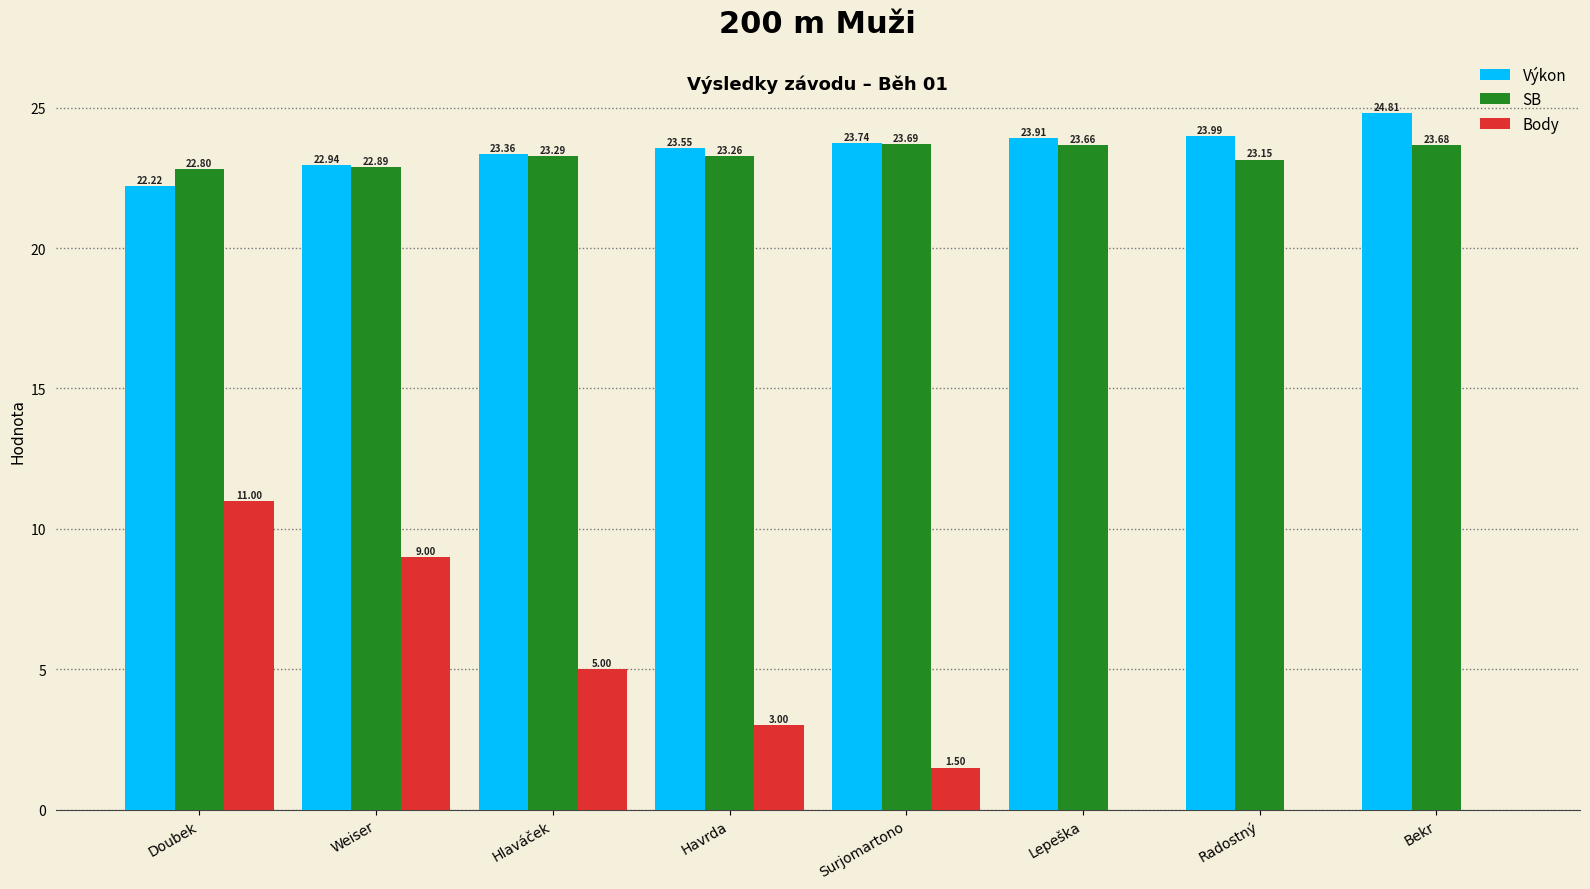

What is the average value of the Výkon series?

23.6